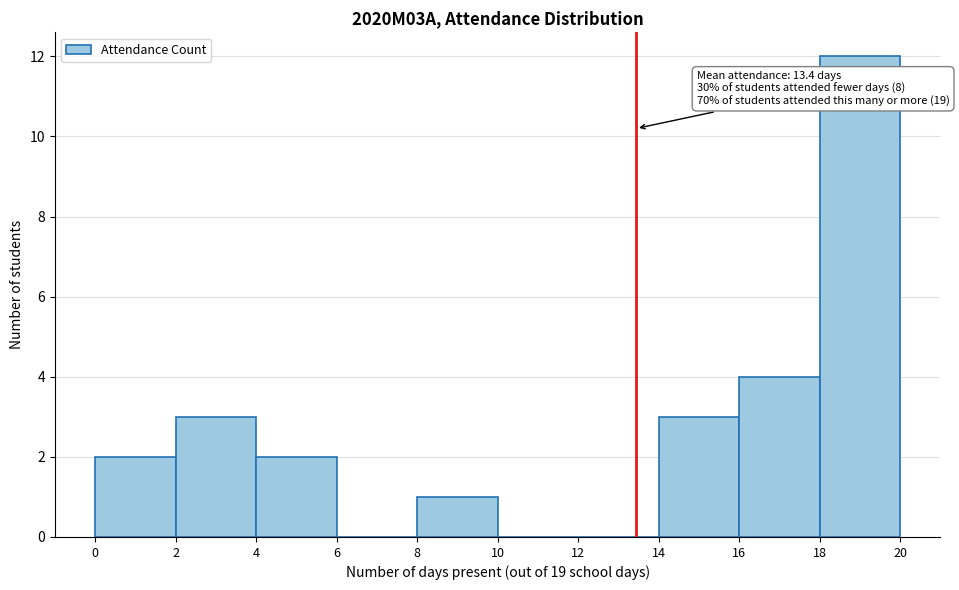

Which range on the x-axis has the tallest bar?

18 to 20